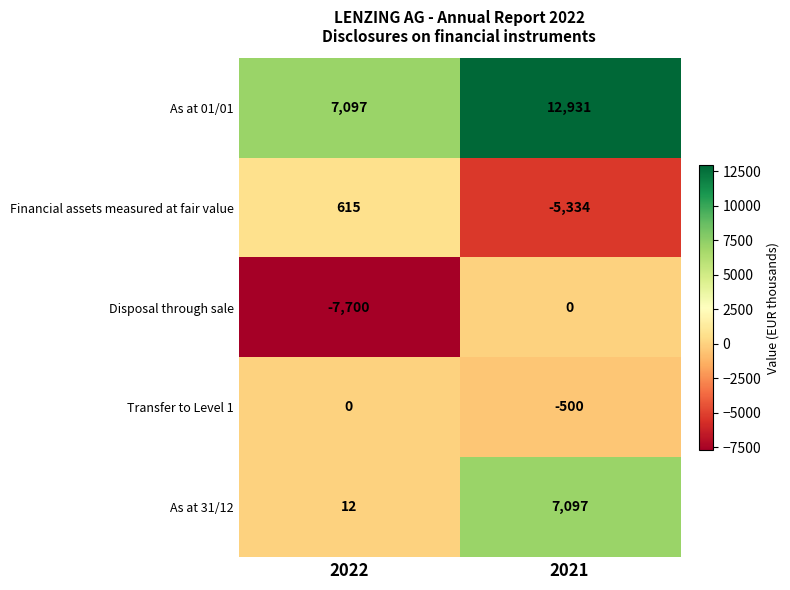

Reading left to right, list all the values displayed in this chart.

As at 01/01: 2022=7097	2021=12931
Financial assets measured at fair value: 2022=615	2021=-5334
Disposal through sale: 2022=-7700	2021=0
Transfer to Level 1: 2022=0	2021=-500
As at 31/12: 2022=12	2021=7097